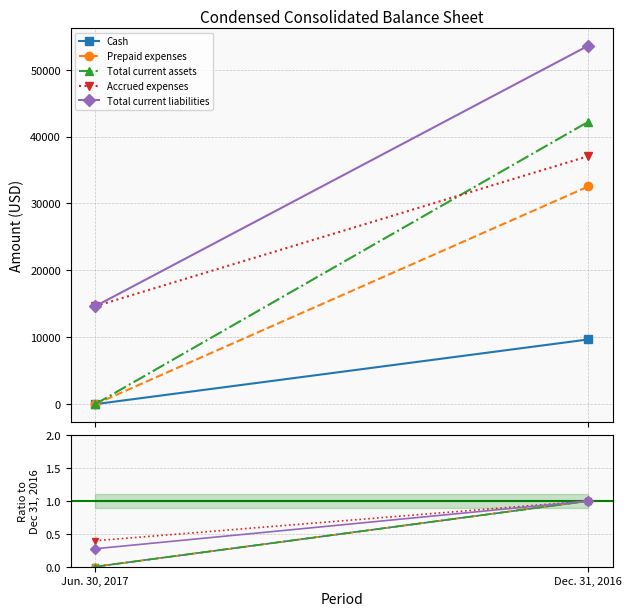

What are all the series names shown in the legend?

Cash, Prepaid expenses, Total current assets, Accrued expenses, Total current liabilities